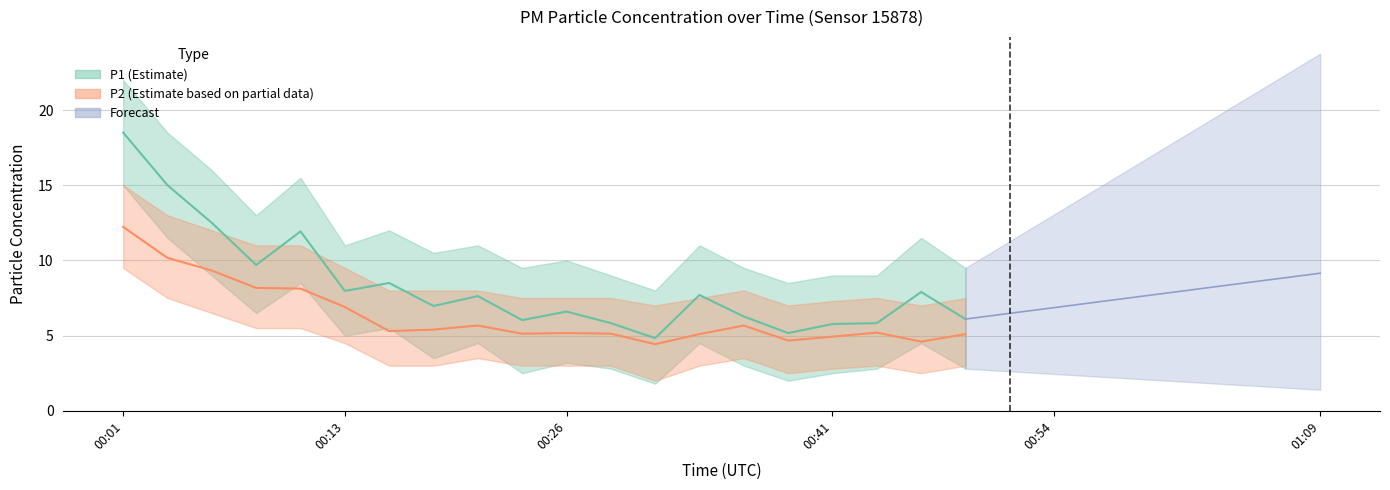

What is the value of the P1 point at the 2nd from the left?

15.0